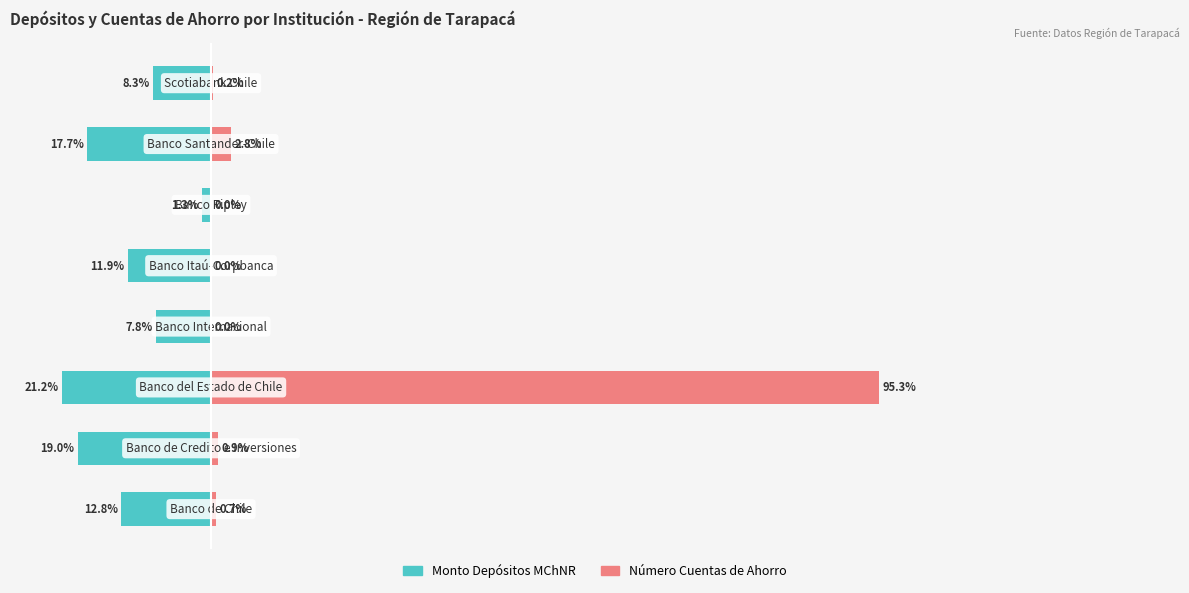

Reading left to right, transcribe all the data shown in this chart.

Monto Depósitos MChNR: 0=-12.8	1=-19.0	2=-21.2	3=-7.8	4=-11.9	5=-1.3	6=-17.7	7=-8.3
Número Cuentas de Ahorro: 0=0.7	1=0.9	2=95.3	3=0.0	4=0.0	5=0.0	6=2.8	7=0.2